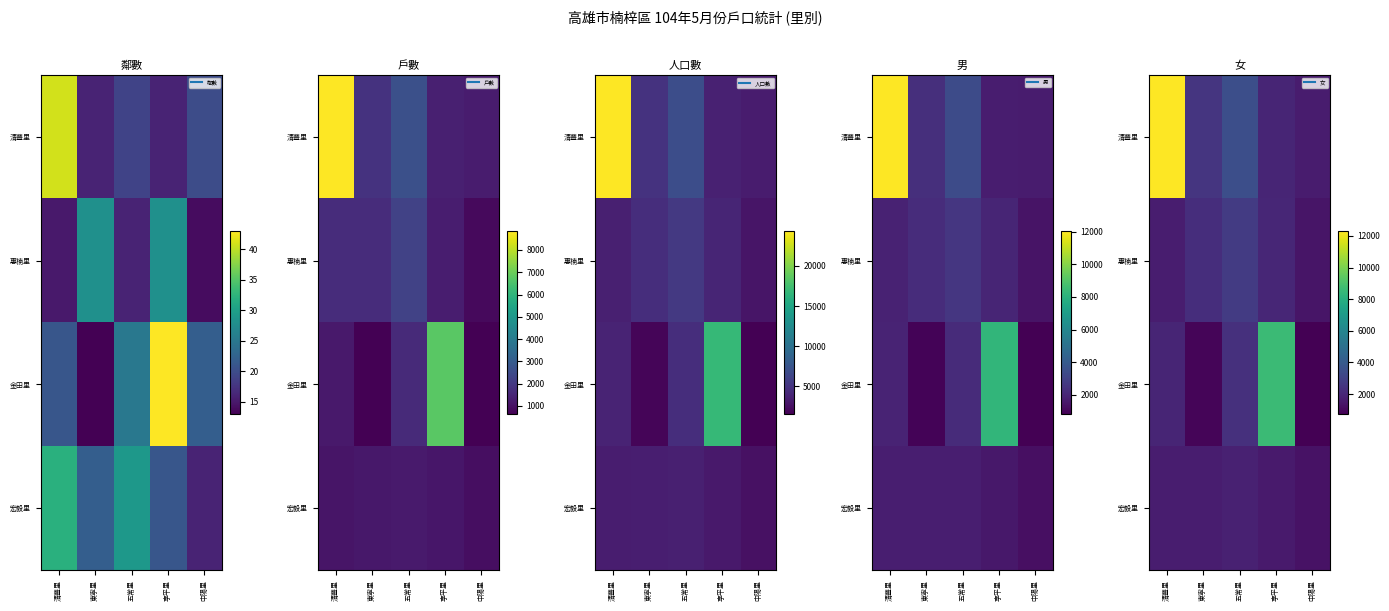

What is the smallest value displayed?

744